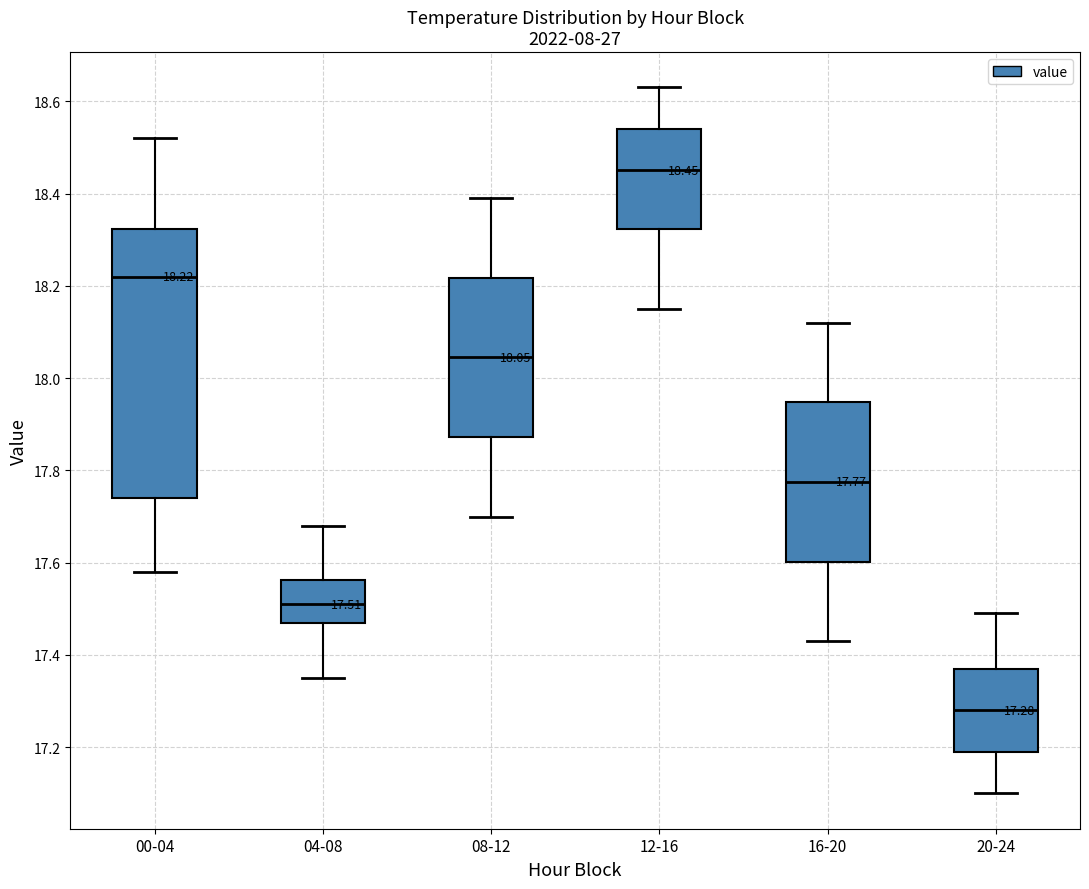

Which box is the tallest, from its lower edge to its upper edge?

00-04